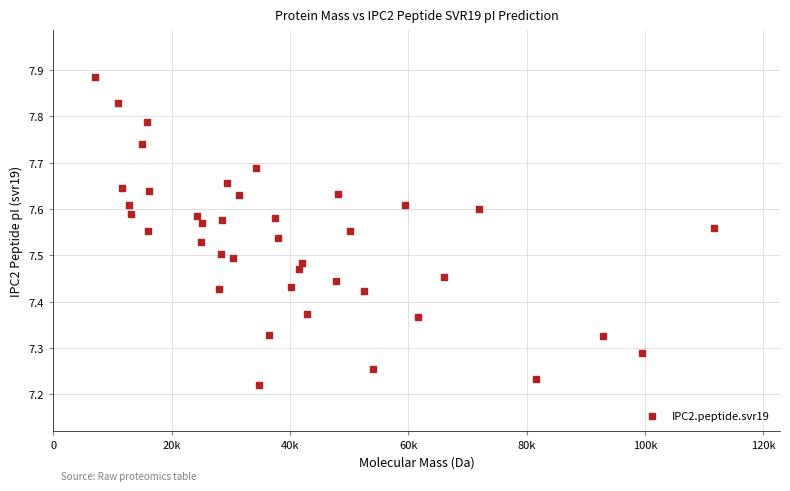

What is the range of X values (max minus min)?

104577.3